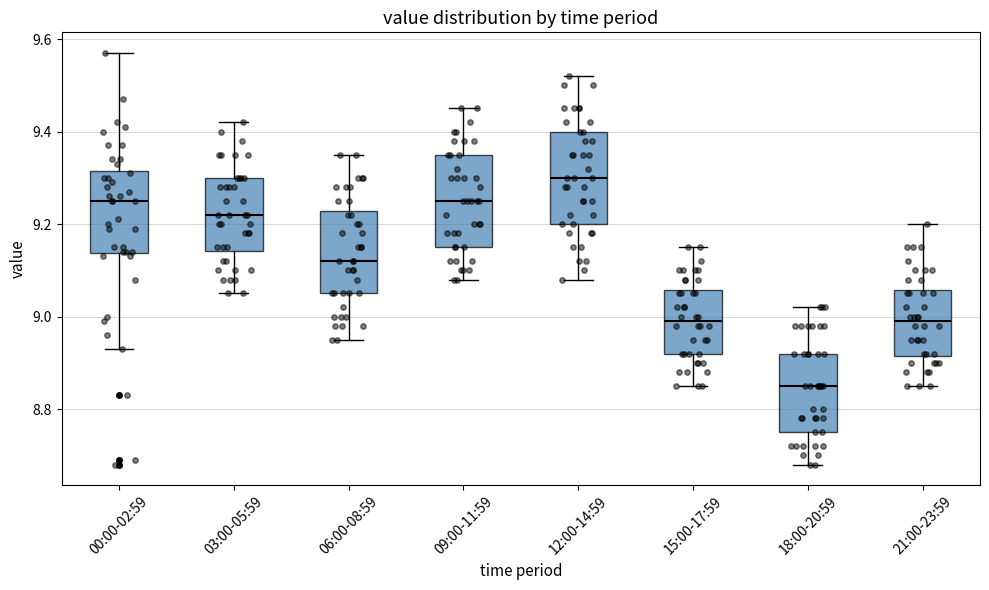

Reading left to right, transcribe this box plot: for each box, give where its median line is, the range the box spans, and where its two whiskers end, as read against the y-axis. The values are not printed on the chart, so give them approximately, as read against the axis.

00:00-02:59: median 9.26, box 9.14 to 9.32, whiskers 8.94 to 9.58
03:00-05:59: median 9.22, box 9.14 to 9.30, whiskers 9.06 to 9.42
06:00-08:59: median 9.12, box 9.06 to 9.22, whiskers 8.96 to 9.36
09:00-11:59: median 9.26, box 9.16 to 9.36, whiskers 9.08 to 9.46
12:00-14:59: median 9.30, box 9.20 to 9.40, whiskers 9.08 to 9.52
15:00-17:59: median 9.00, box 8.92 to 9.06, whiskers 8.86 to 9.16
18:00-20:59: median 8.86, box 8.76 to 8.92, whiskers 8.68 to 9.02
21:00-23:59: median 9.00, box 8.92 to 9.06, whiskers 8.86 to 9.20